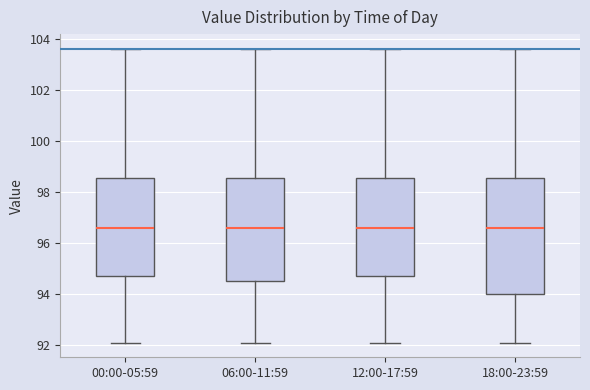

Reading left to right, read every box against the y-axis: the position of its median line, the range the box covers, and the ends of its whiskers. The values are not printed on the chart, so give them approximately, as read against the axis.

00:00-05:59: median 96.6, box 94.8 to 98.6, whiskers 92.2 to 103.6
06:00-11:59: median 96.6, box 94.6 to 98.6, whiskers 92.2 to 103.6
12:00-17:59: median 96.6, box 94.8 to 98.6, whiskers 92.2 to 103.6
18:00-23:59: median 96.6, box 94.0 to 98.6, whiskers 92.2 to 103.6